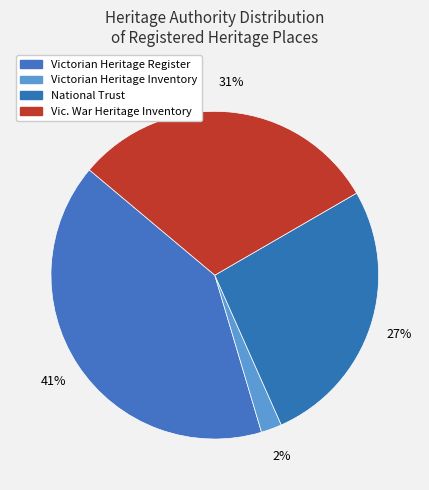

Count the number of slices in the pie.

4